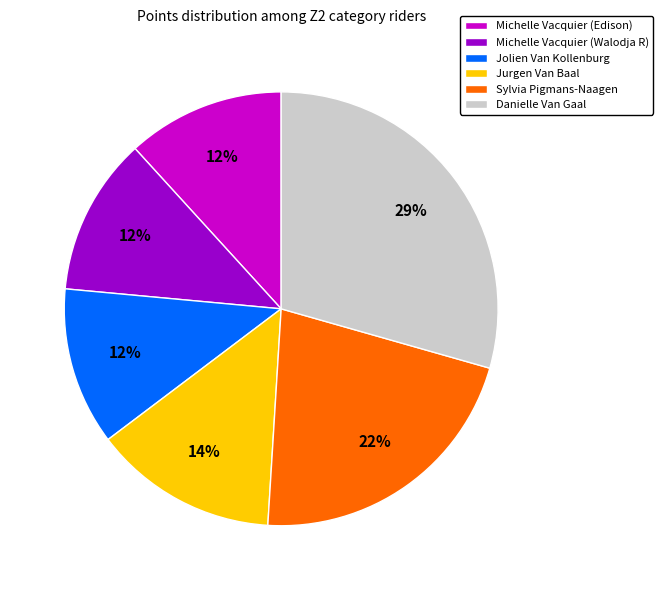

Count the number of slices in the pie.

6